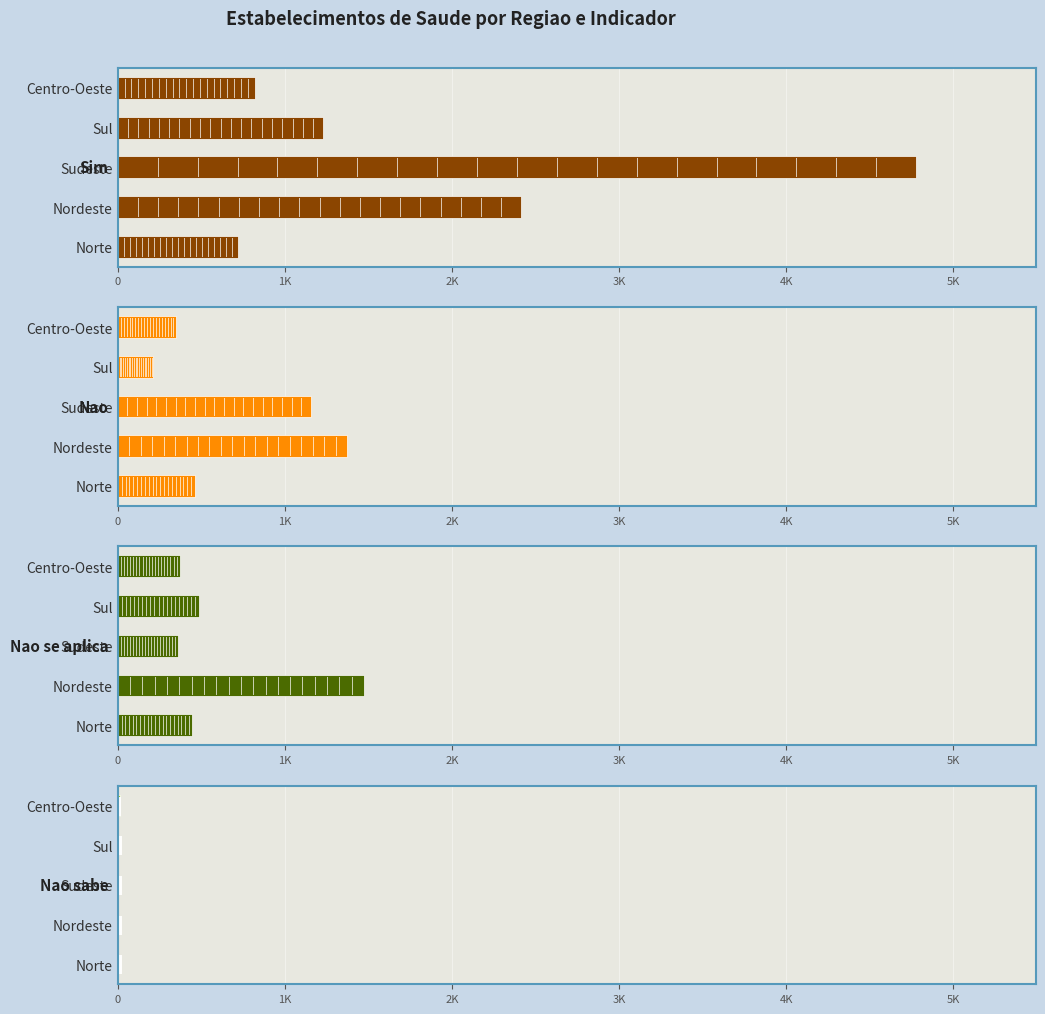

What are all the series names shown in the legend?

Sim, Nao, Nao se aplica, Nao sabe